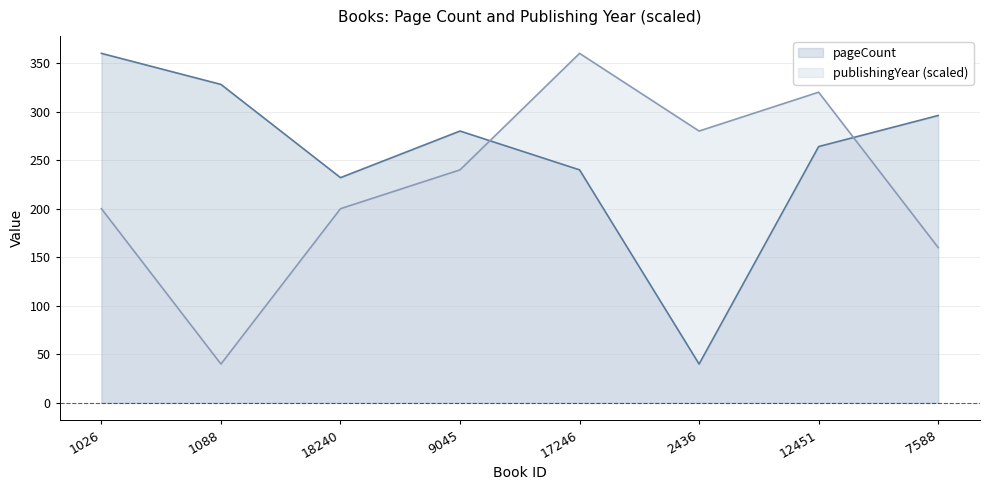

Reading left to right, transcribe all the data shown in this chart.

pageCount: 1026=360	1088=328	18240=232	9045=280	17246=240	2436=40	12451=264	7588=296
publishingYear: 1026=200	1088=40	18240=200	9045=240	17246=360	2436=280	12451=320	7588=160